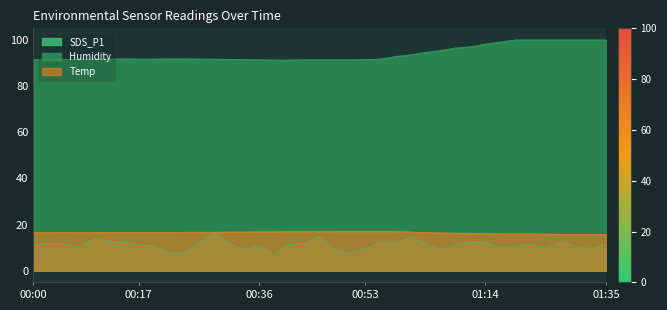

The SDS_P1 series shows 2.8 at 01:06. True or false?

False